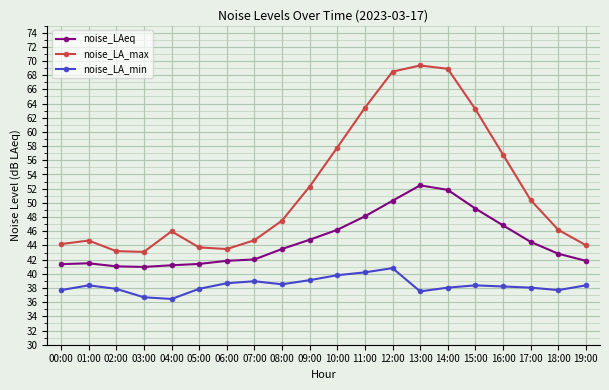

True or false: noise_LAeq has more than 0 interior local peaks.

True